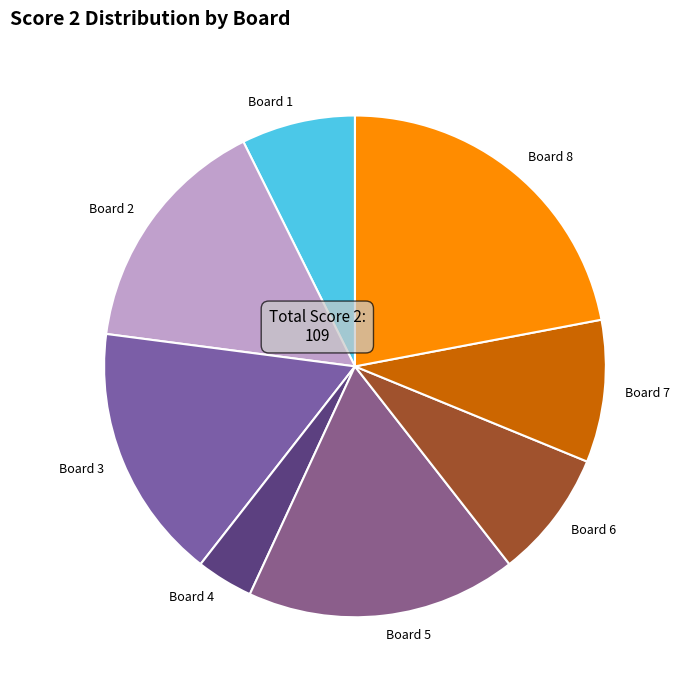

Combined, do Board 8 and Board 6 account for over 50%?

No